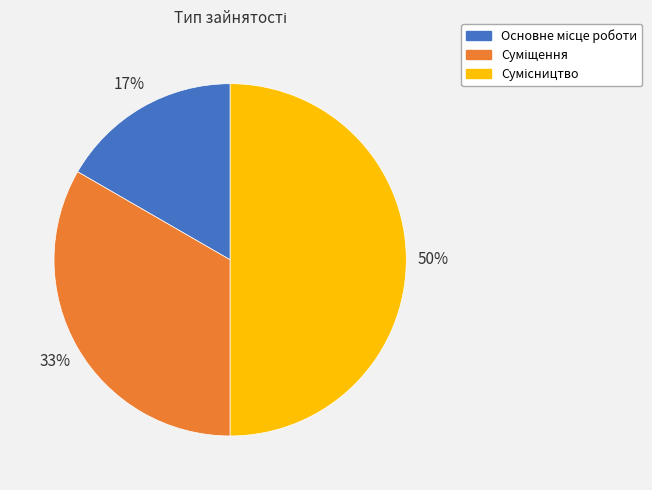

To the nearest percent, what is the difference between the largest and smallest slice percentages?

33%